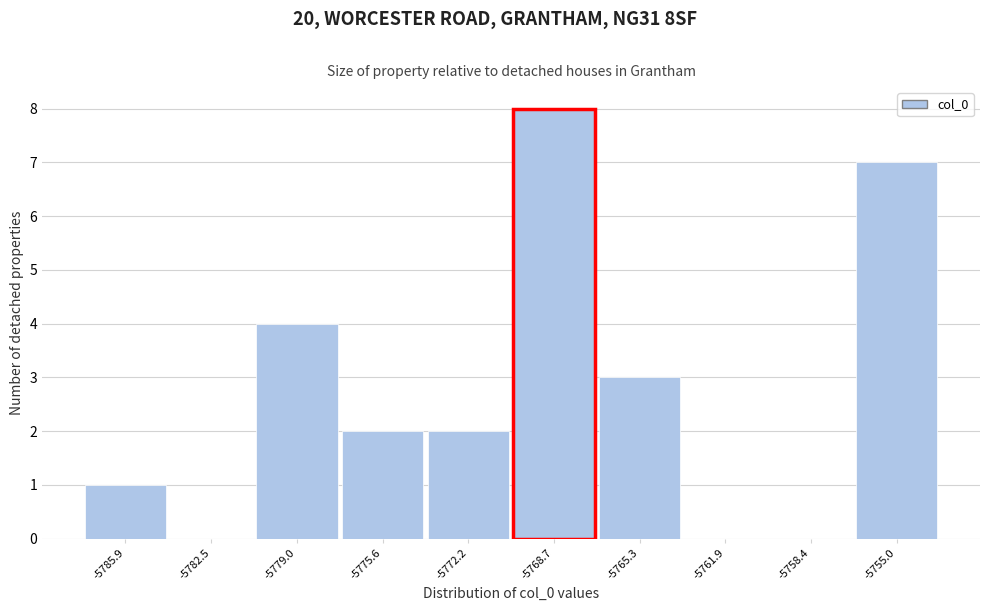

Reading left to right, list all the values displayed in this chart.

-5785.9=1	-5782.5=0	-5779.0=4	-5775.6=2	-5772.2=2	-5768.7=8	-5765.3=3	-5761.9=0	-5758.4=0	-5755.0=7